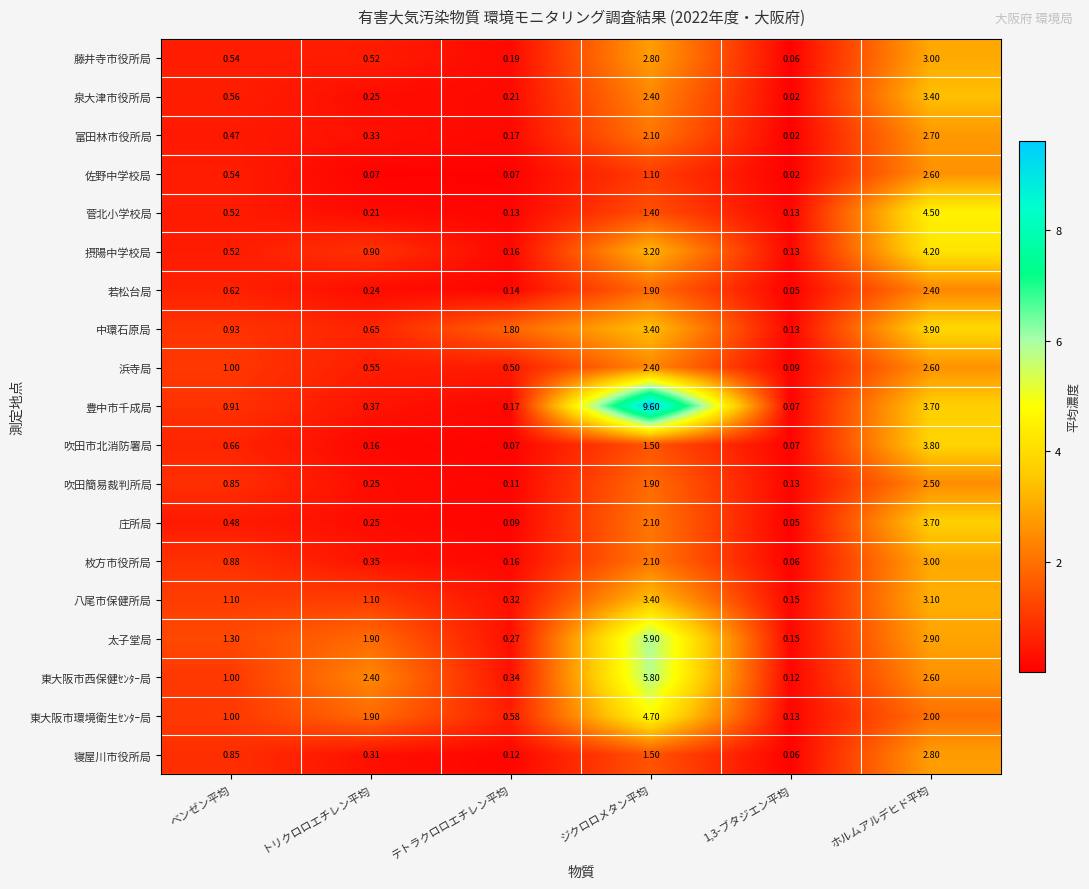

What is the maximum value shown in the chart?

9.6